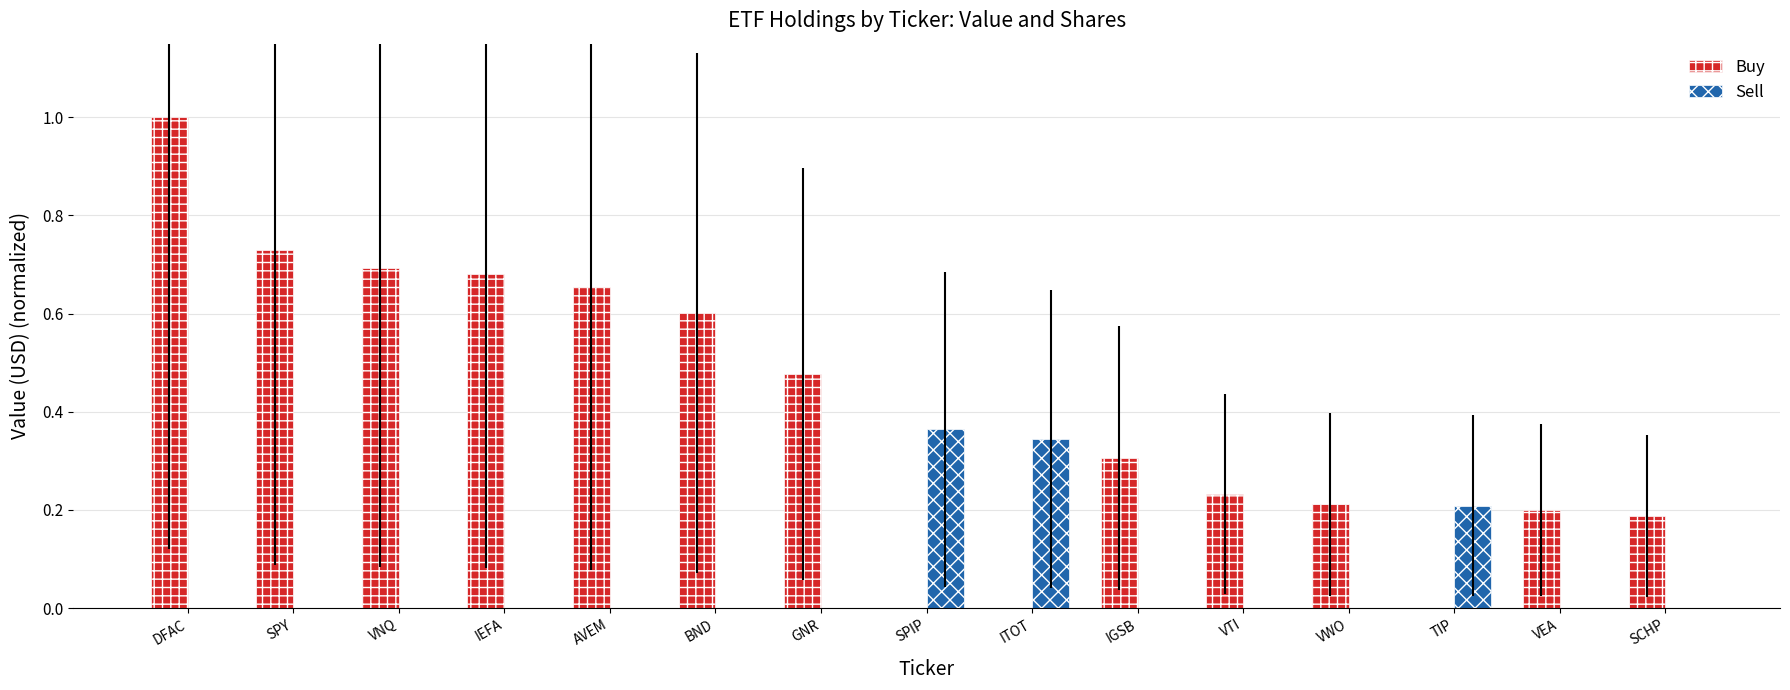

Count the number of categories in the chart.

15